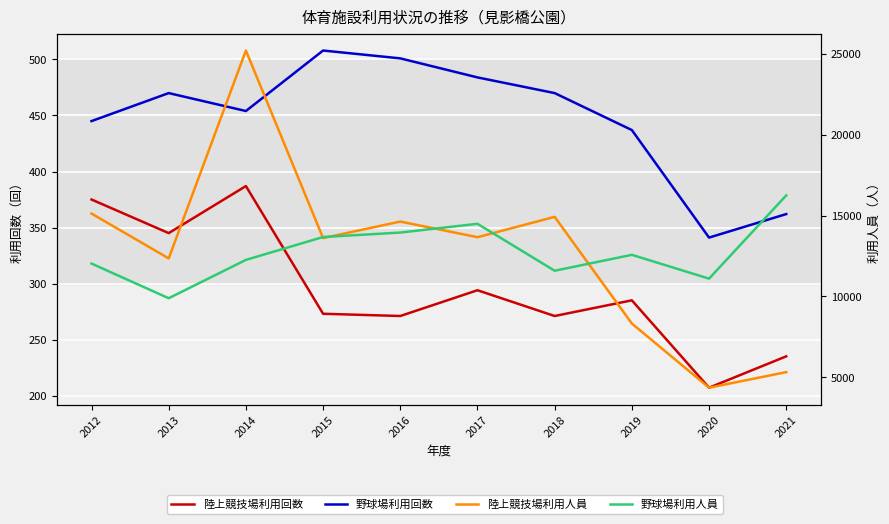

Reading left to right, transcribe all the data shown in this chart.

陸上競技場利用回数: 2012=375	2013=345	2014=387	2015=273	2016=271	2017=294	2018=271	2019=285	2020=207	2021=235
野球場利用回数: 2012=445	2013=470	2014=454	2015=508	2016=501	2017=484	2018=470	2019=437	2020=341	2021=362
陸上競技場利用人員: 2012=15122	2013=12347	2014=25214	2015=13603	2016=14629	2017=13660	2018=14918	2019=8317	2020=4345	2021=5309
野球場利用人員: 2012=12028	2013=9883	2014=12255	2015=13672	2016=13947	2017=14489	2018=11584	2019=12569	2020=11095	2021=16246